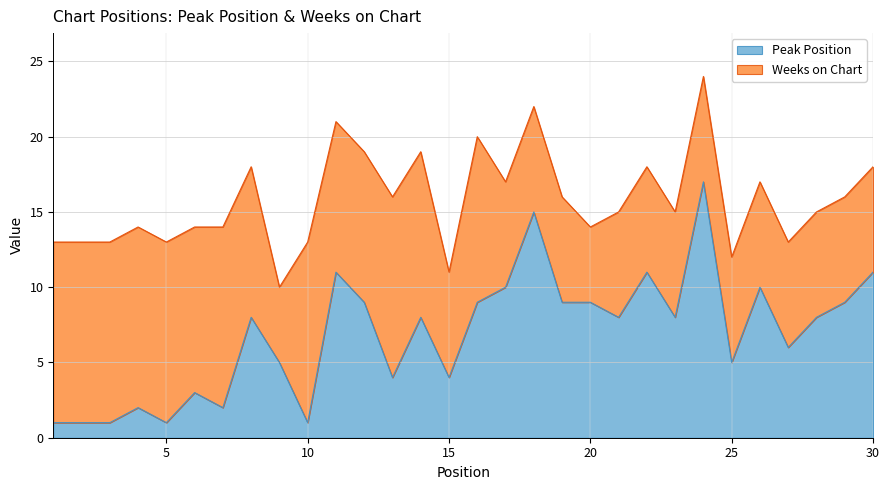

At which category does the data reach its first local valley?

5